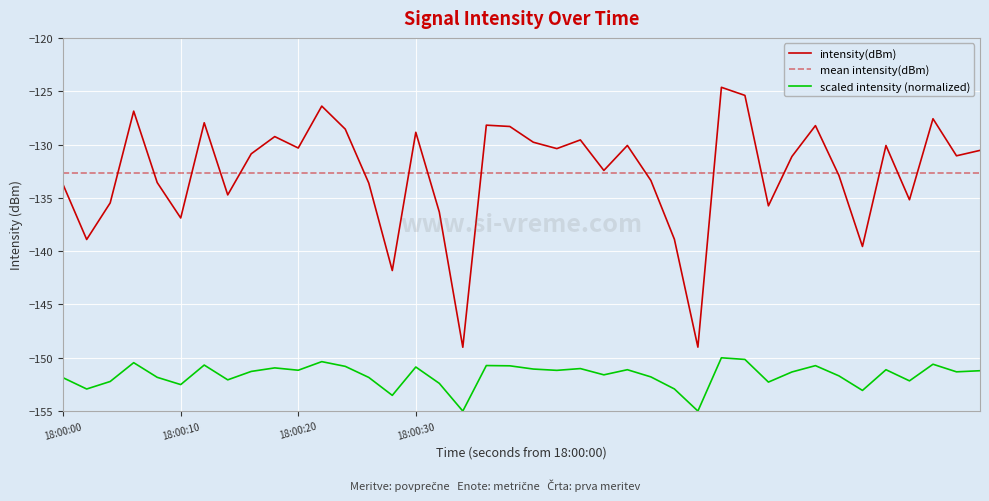

True or false: mean intensity(dBm) and scaled intensity (normalized) cross at least once.

False